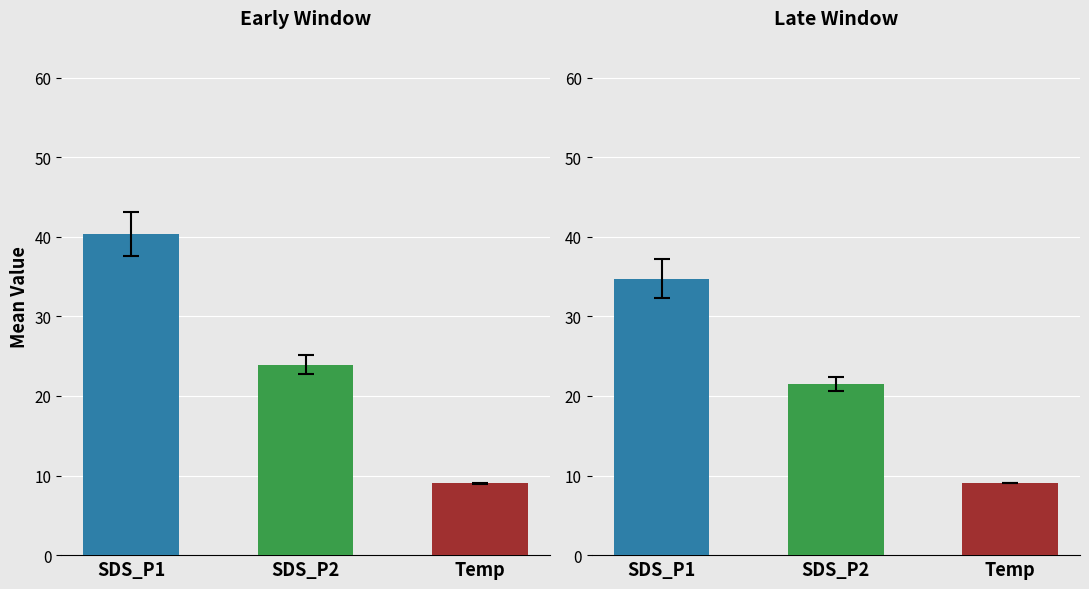

What are all the series names shown in the legend?

SDS_P1, SDS_P2, Temp